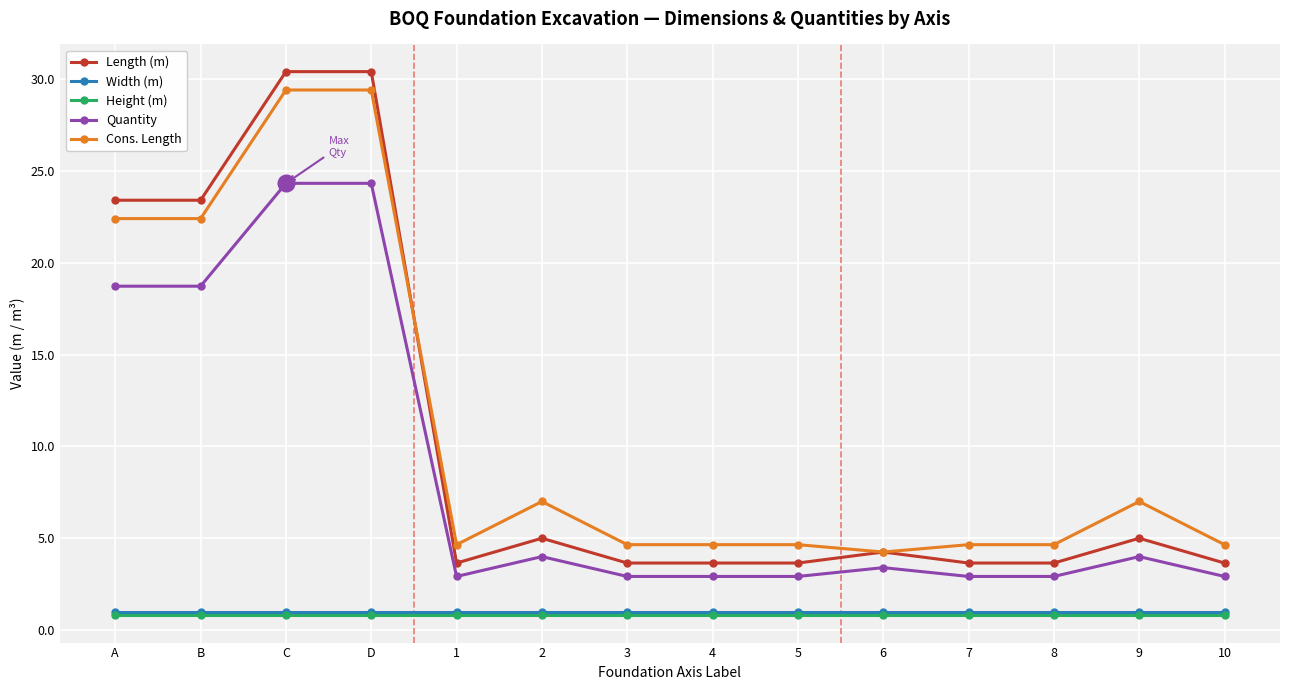

What is the total value across all series at 8?

13.0